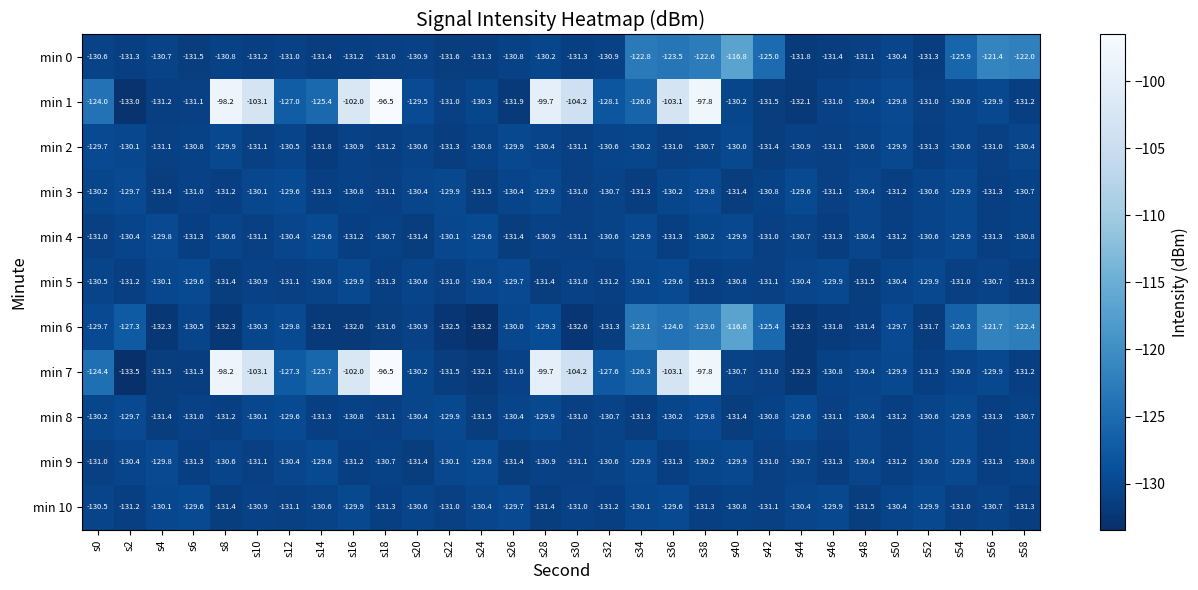

Which series changed the most between s2 and s14?

min 7